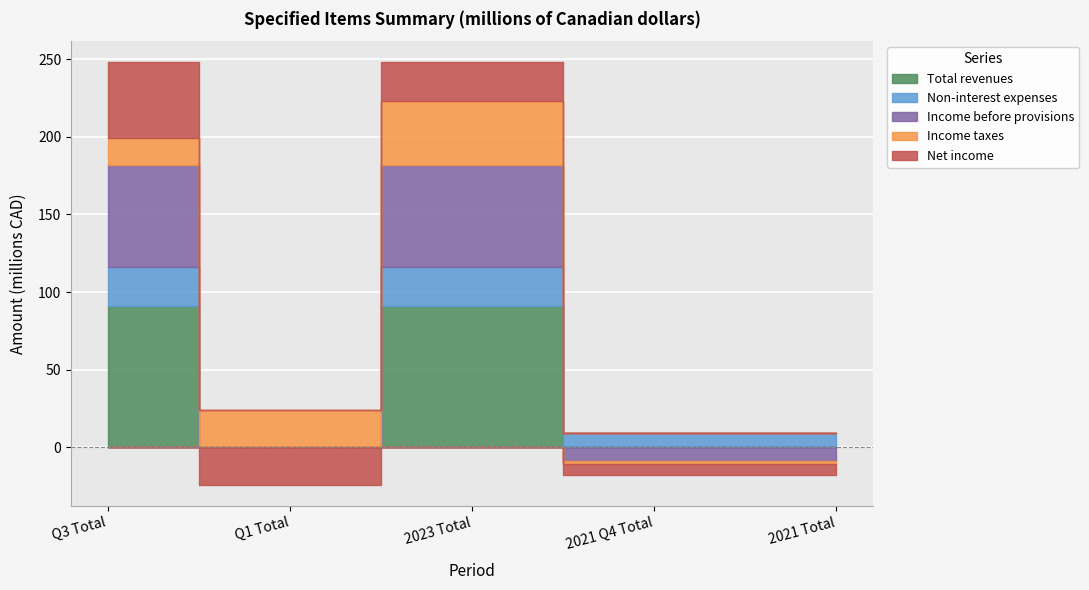

What is the label of the 4th point from the left?

2021 Q4 Total